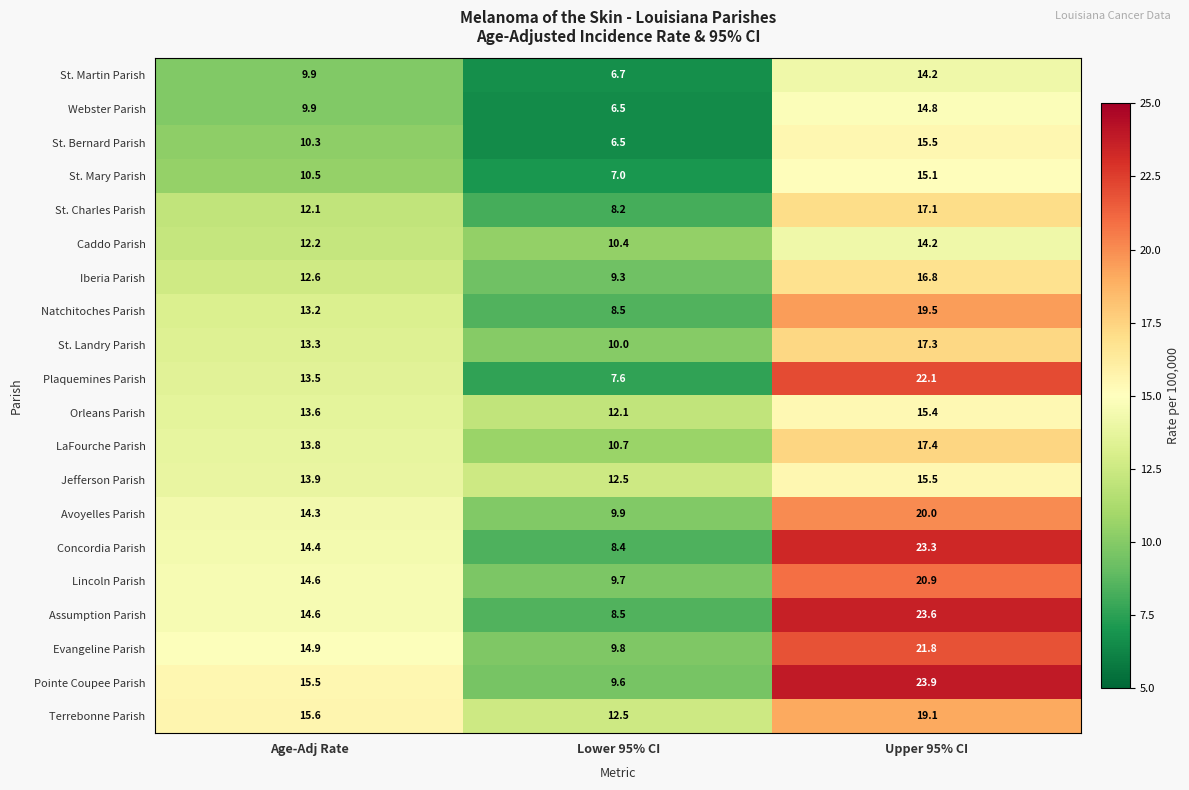

What is the total value across all series at Lower 95% CI?

184.4